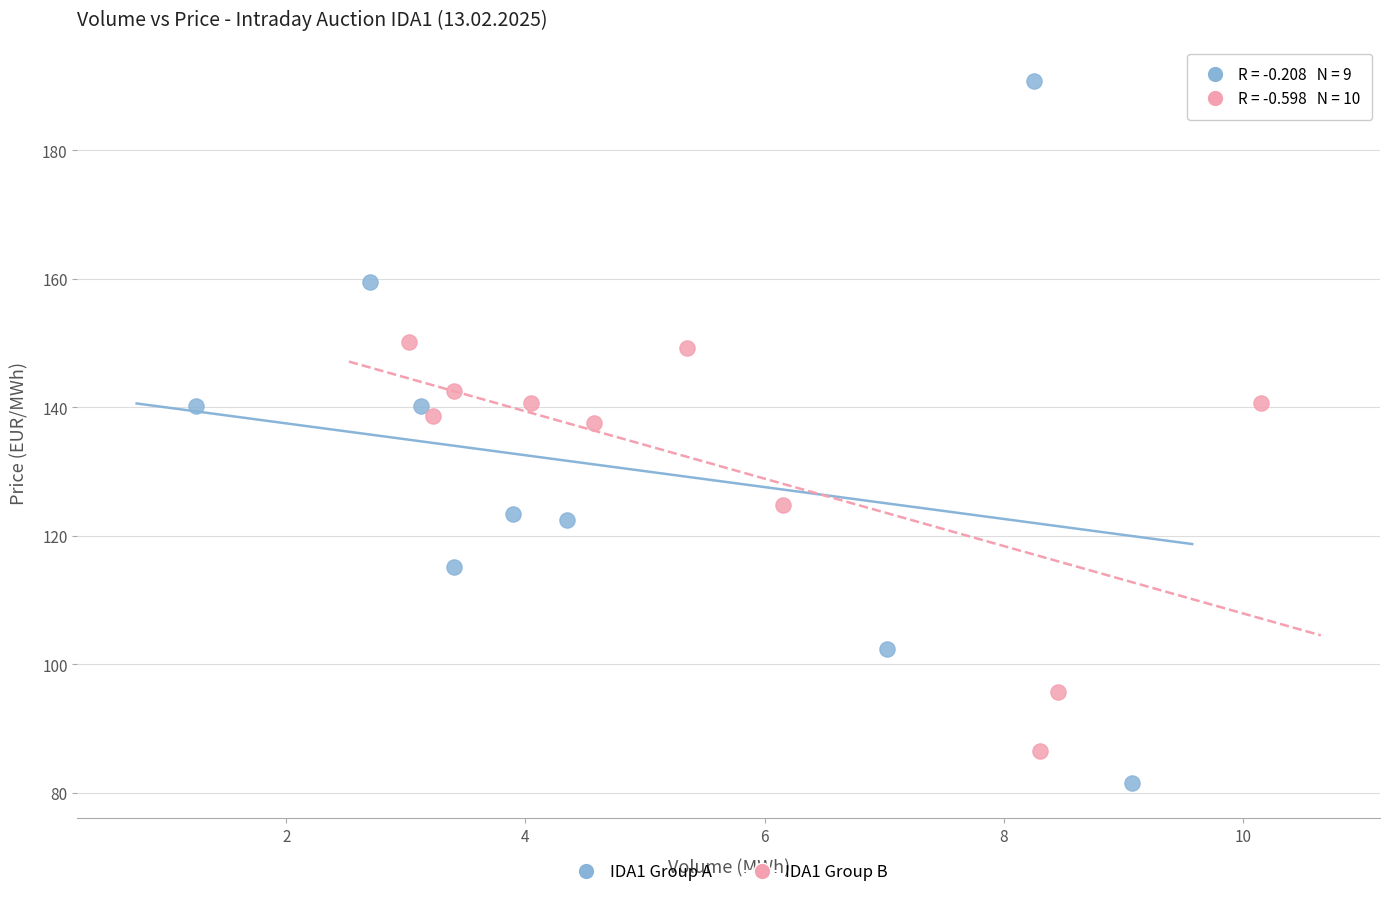

Which series has the widest spread of Y values?

IDA1 Group A